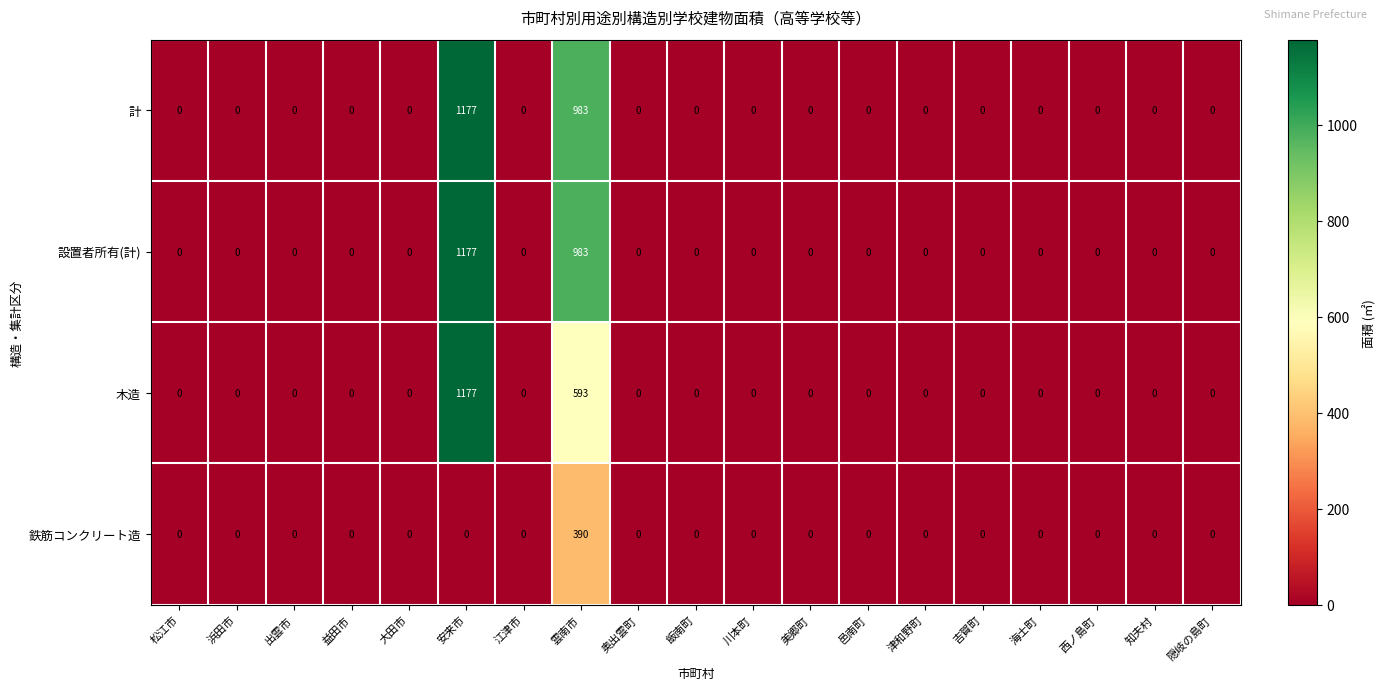

The value of 設置者所有(計) at 飯南町 is 0. True or false?

True